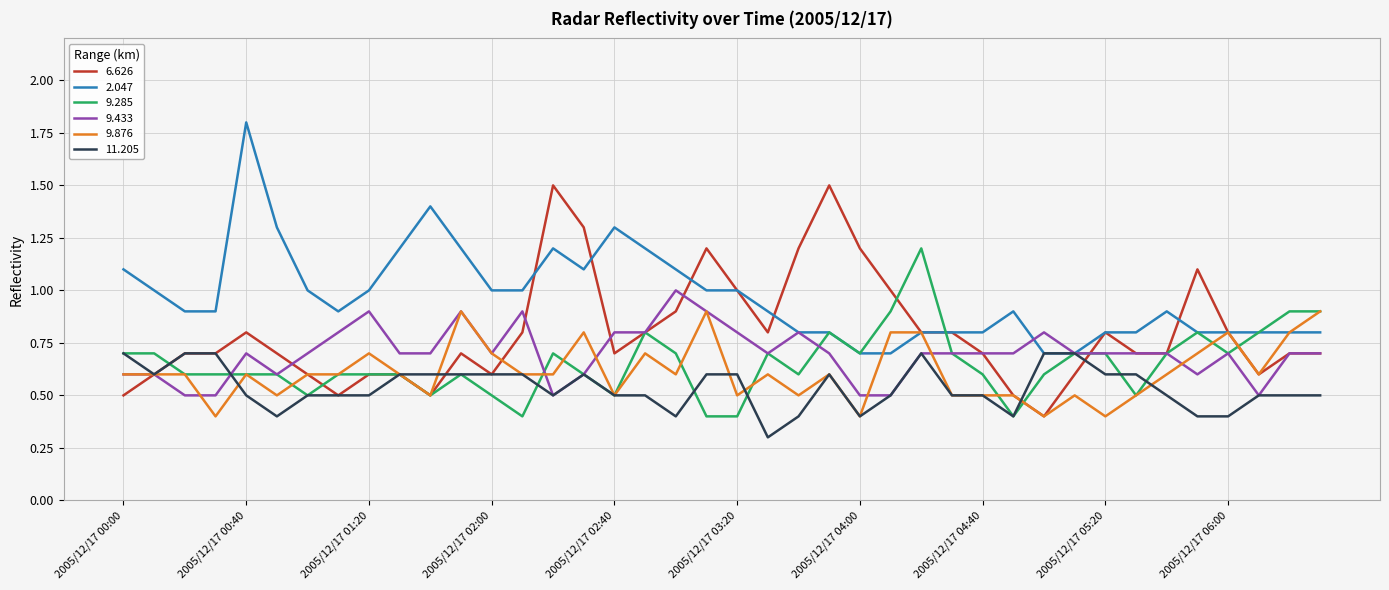

What is the greatest value displayed?

1.8